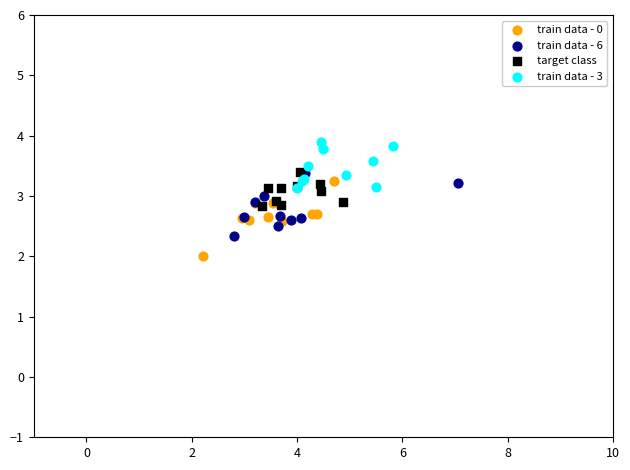

What are all the series names shown in the legend?

train data - 0, train data - 6, target class, train data - 3